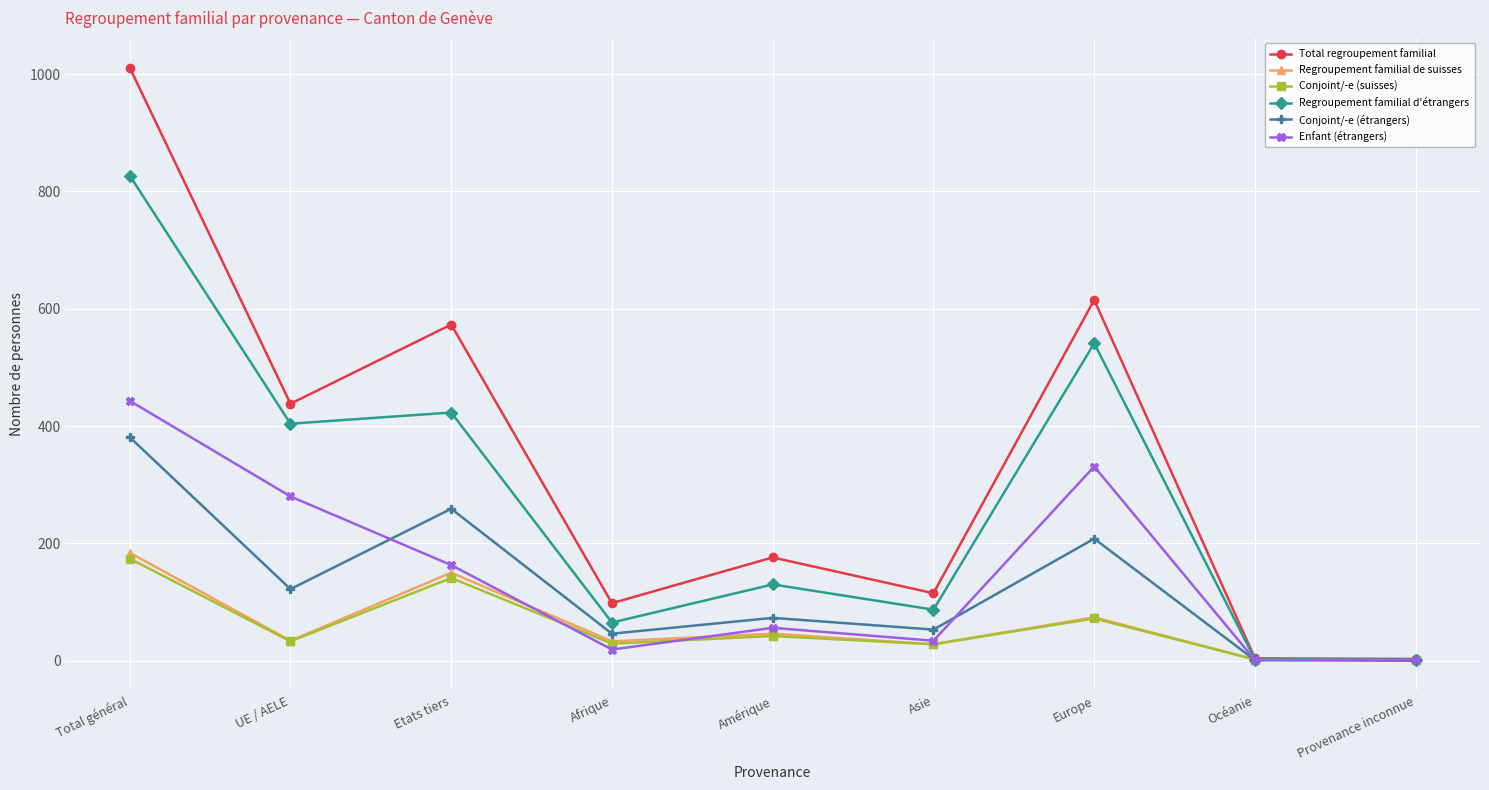

What are all the series names shown in the legend?

Total regroupement familial, Regroupement familial de suisses, Conjoint/-e (suisses), Regroupement familial d'étrangers, Conjoint/-e (étrangers), Enfant (étrangers)